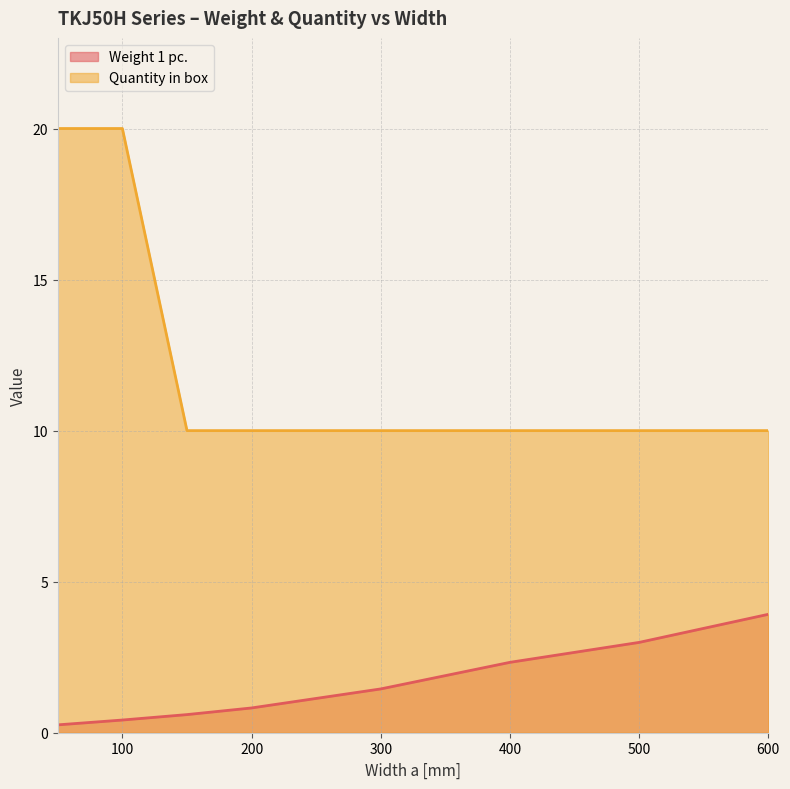

Rank the series at 600 from lowest to highest value.

Weight 1 pc., Quantity in box